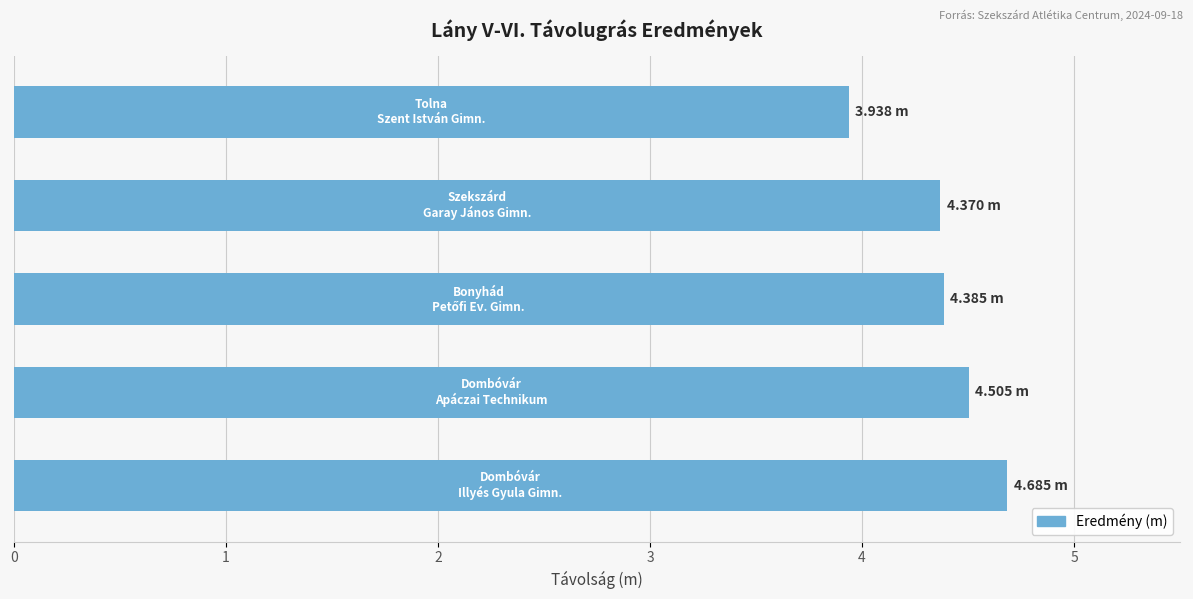

What is the difference between the maximum and minimum values?

0.7